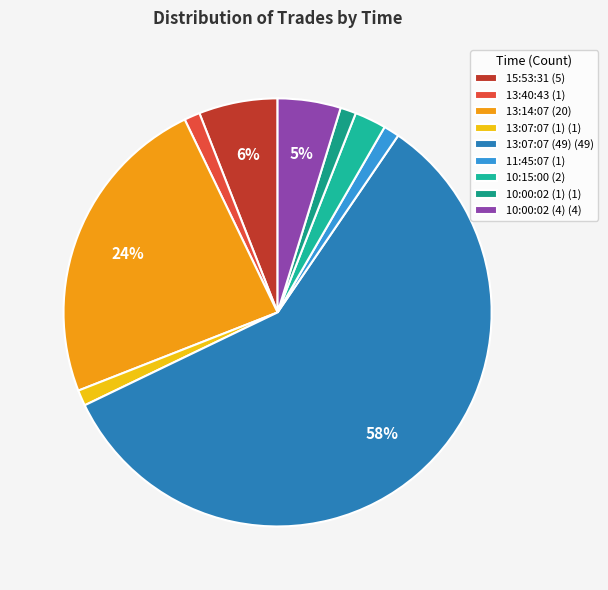

Which category accounts for the majority?

13:07:07 (49)